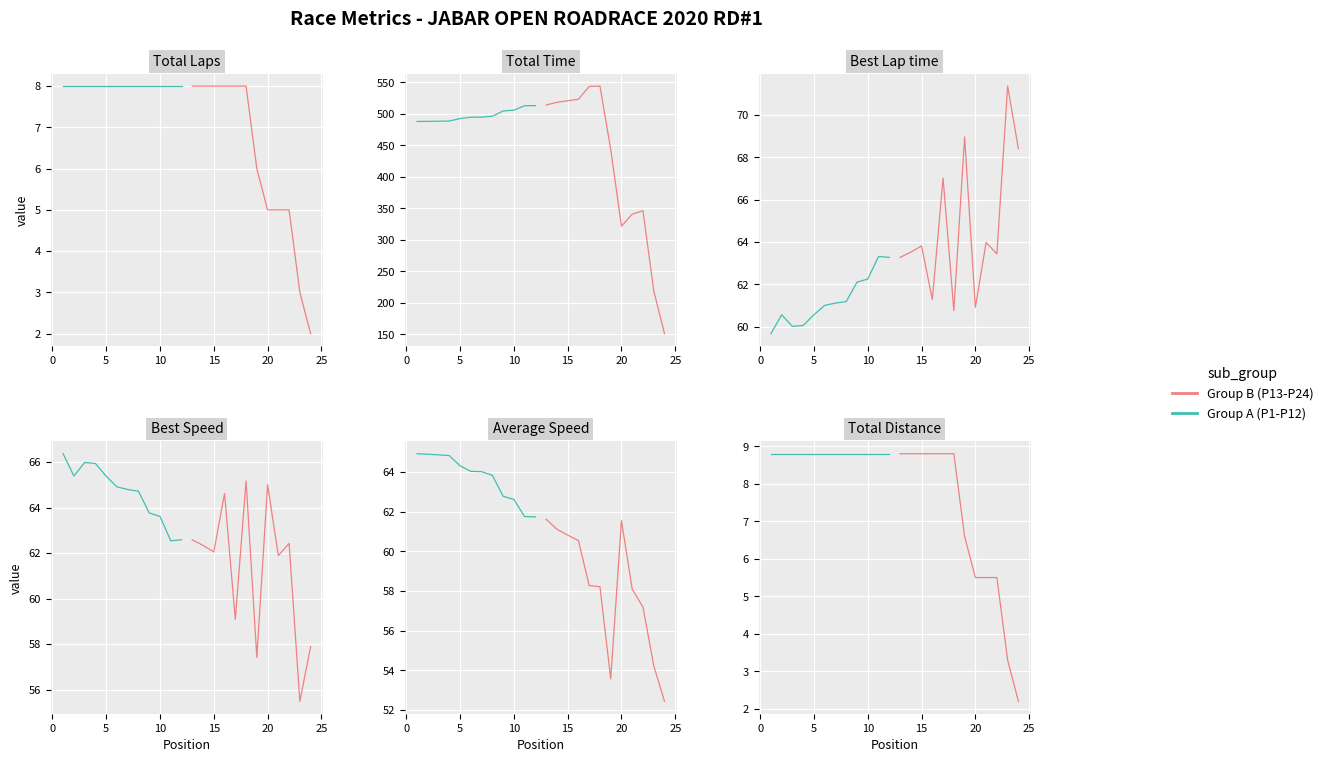

How many lines are shown in the chart?

2